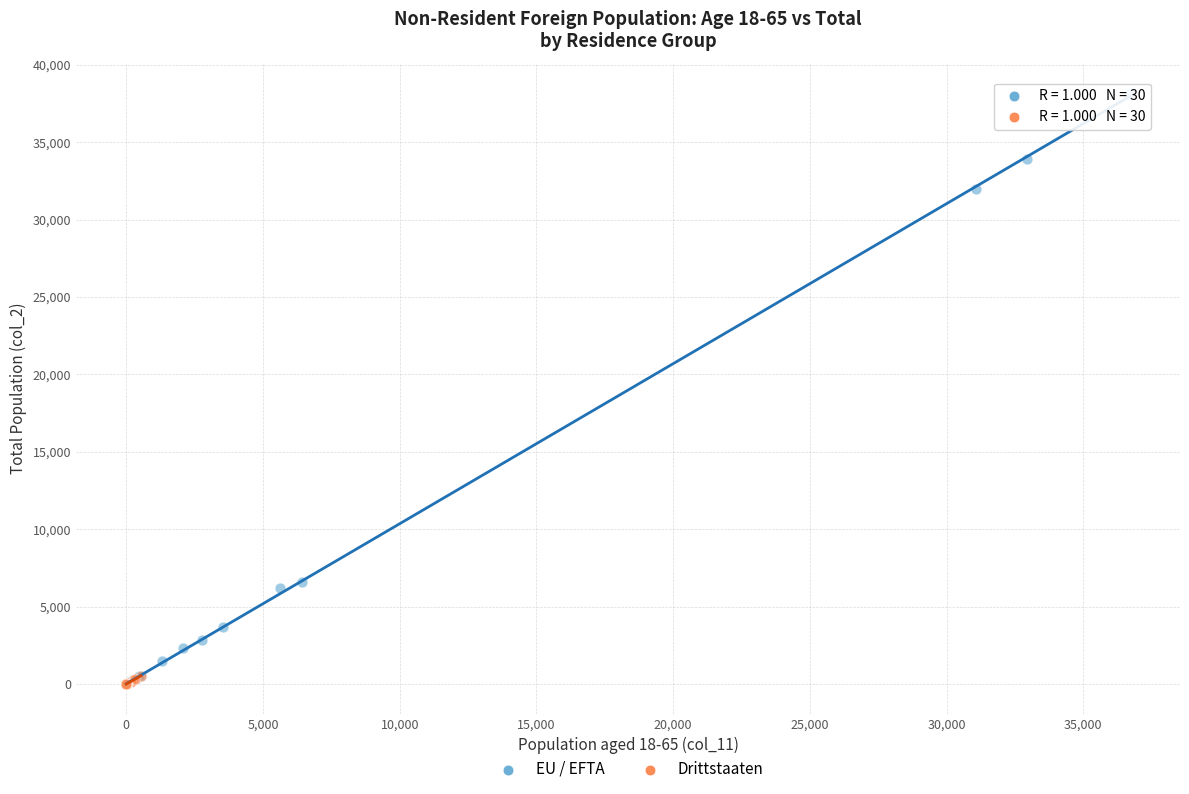

Which series has the largest Y range (max minus min)?

EU / EFTA